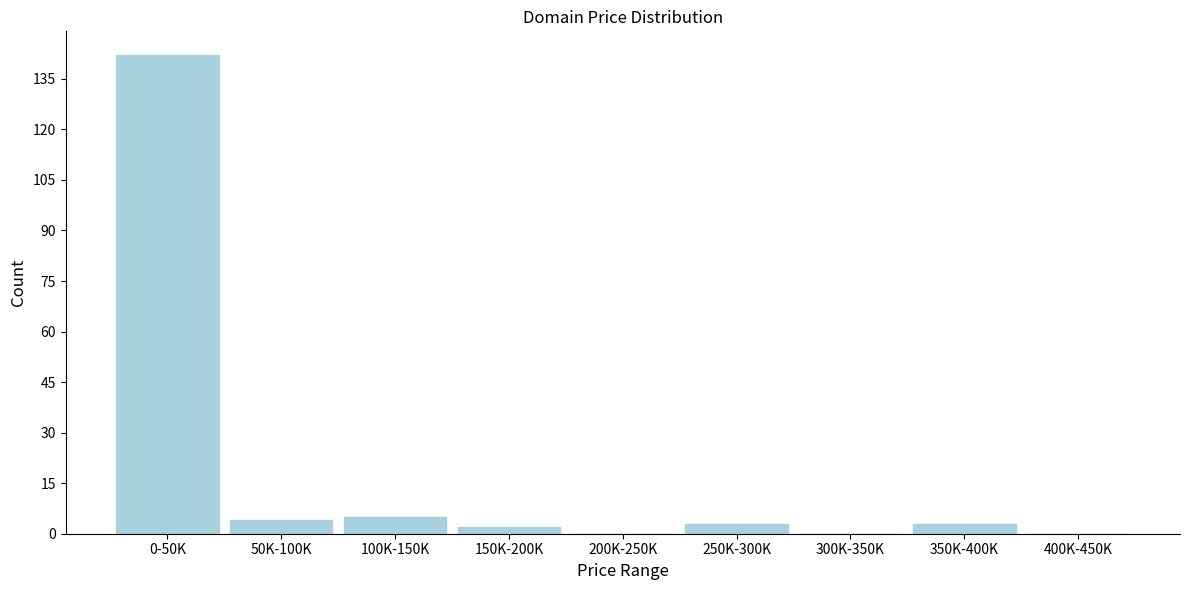

Reading right to left, what are all the values shown in this chart?

400K-450K=0	350K-400K=3	300K-350K=0	250K-300K=3	200K-250K=0	150K-200K=2	100K-150K=5	50K-100K=4	0-50K=142